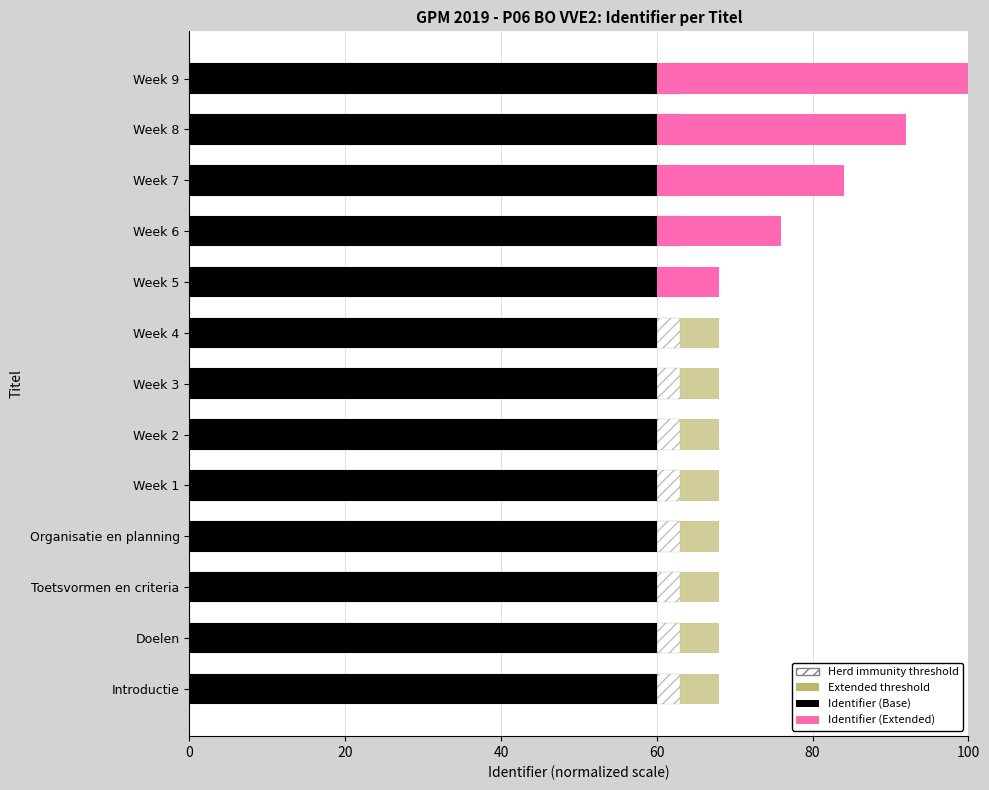

How many series are shown in this chart?

4